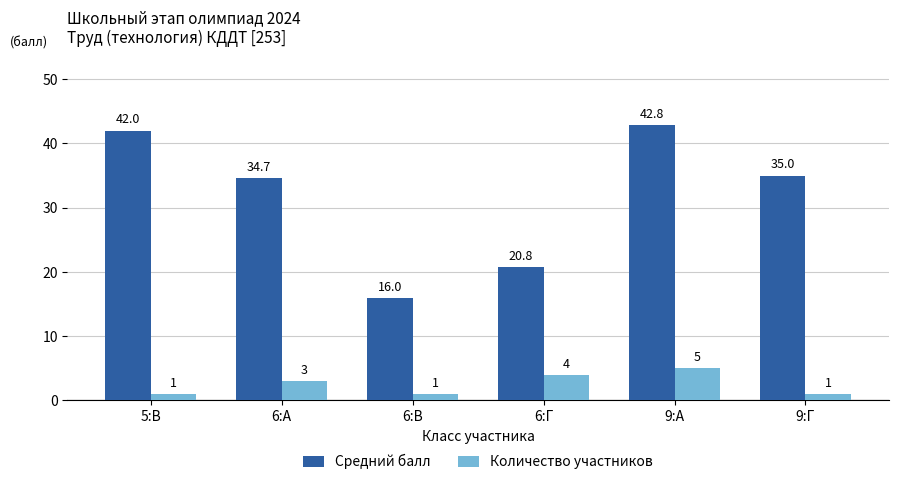

Which series changed the most between 6:В and 6:Г?

Средний балл